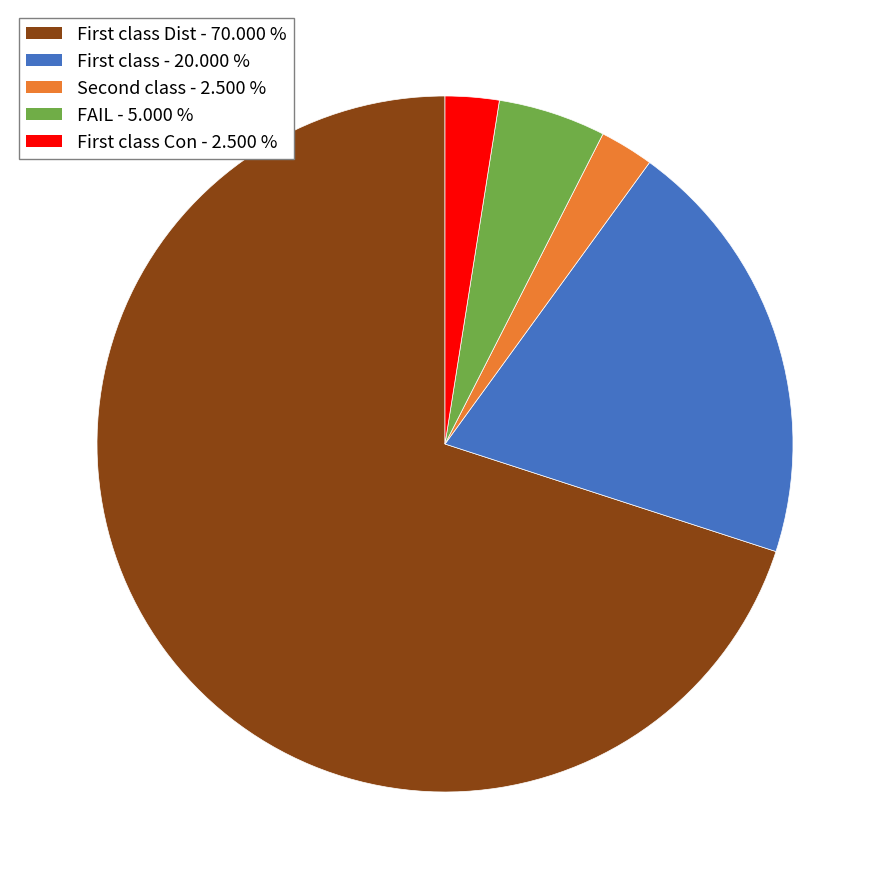

How many segments does this pie chart have?

5